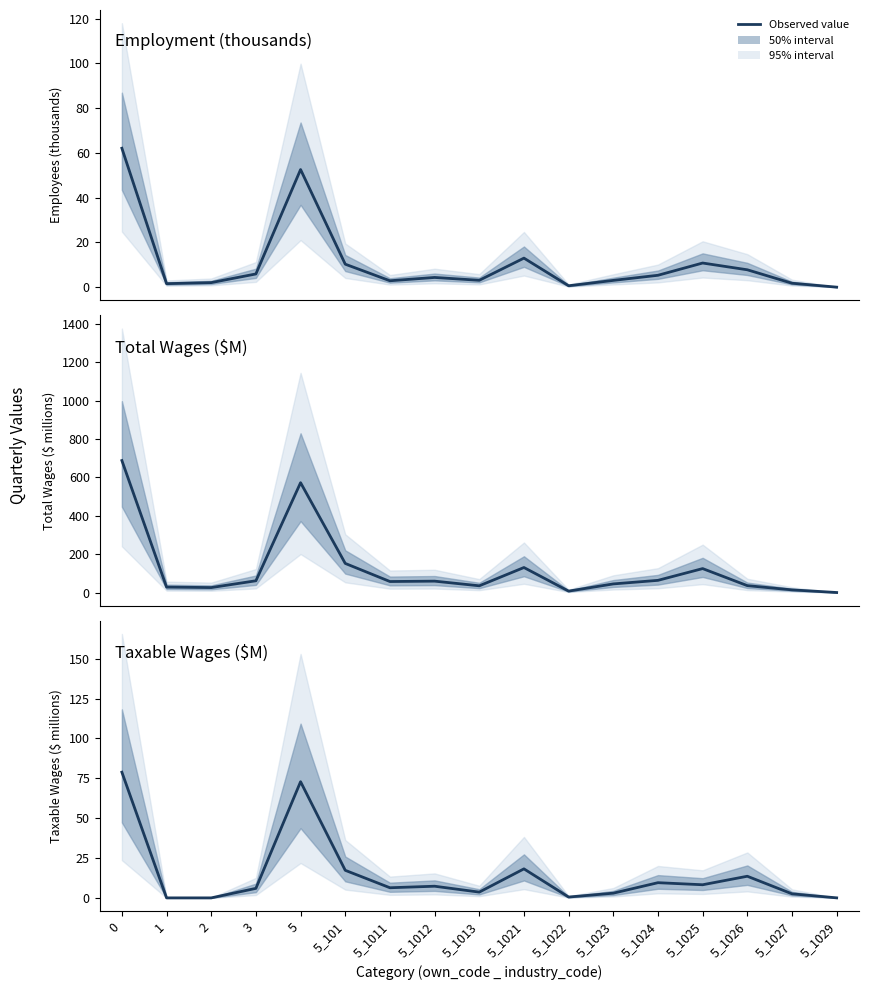

What is the highest value of the Private (own_code=5): Month1 Employment series?

62.1